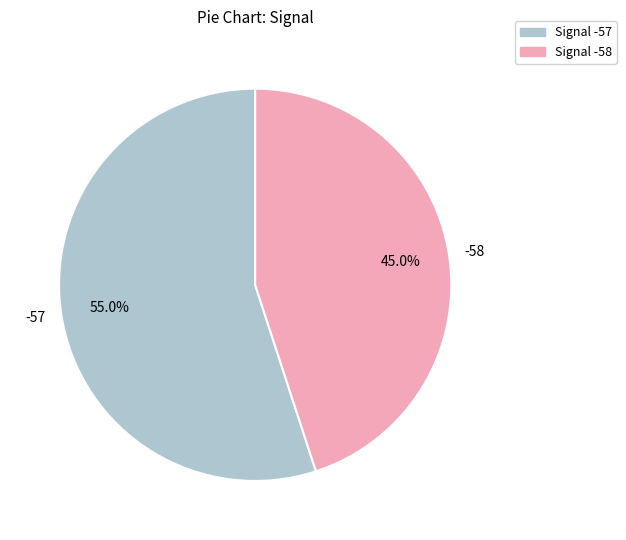

Which category has the biggest portion of the pie?

-57